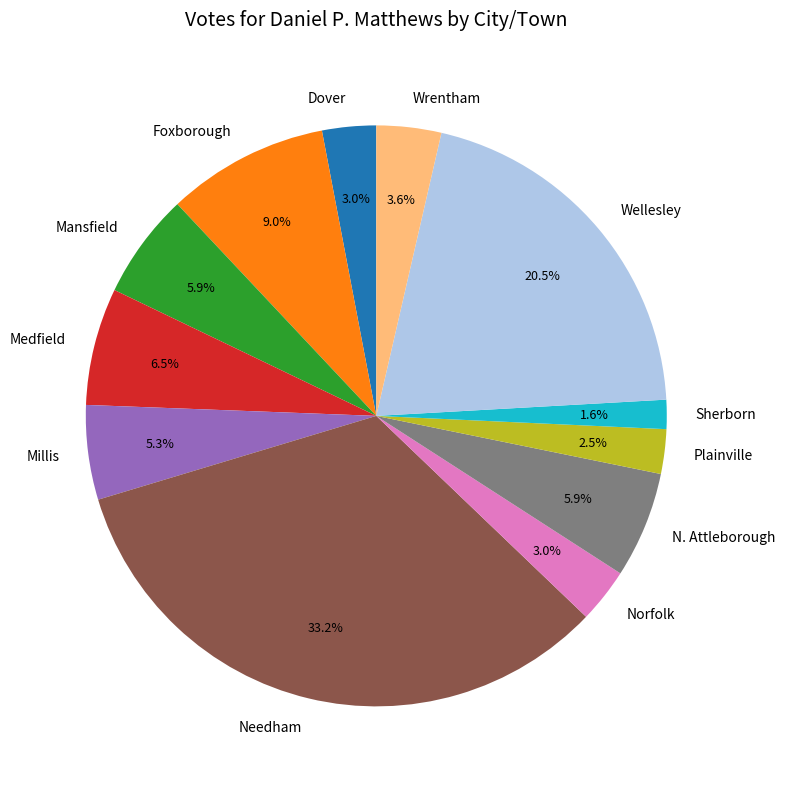

Which slice is the smallest?

Sherborn